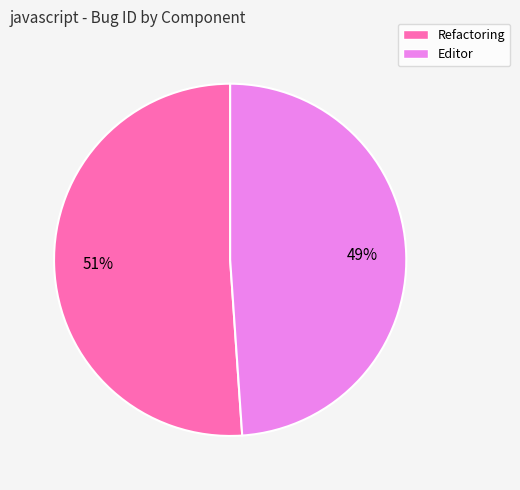

Is it true that Editor is 49% of the pie?

True